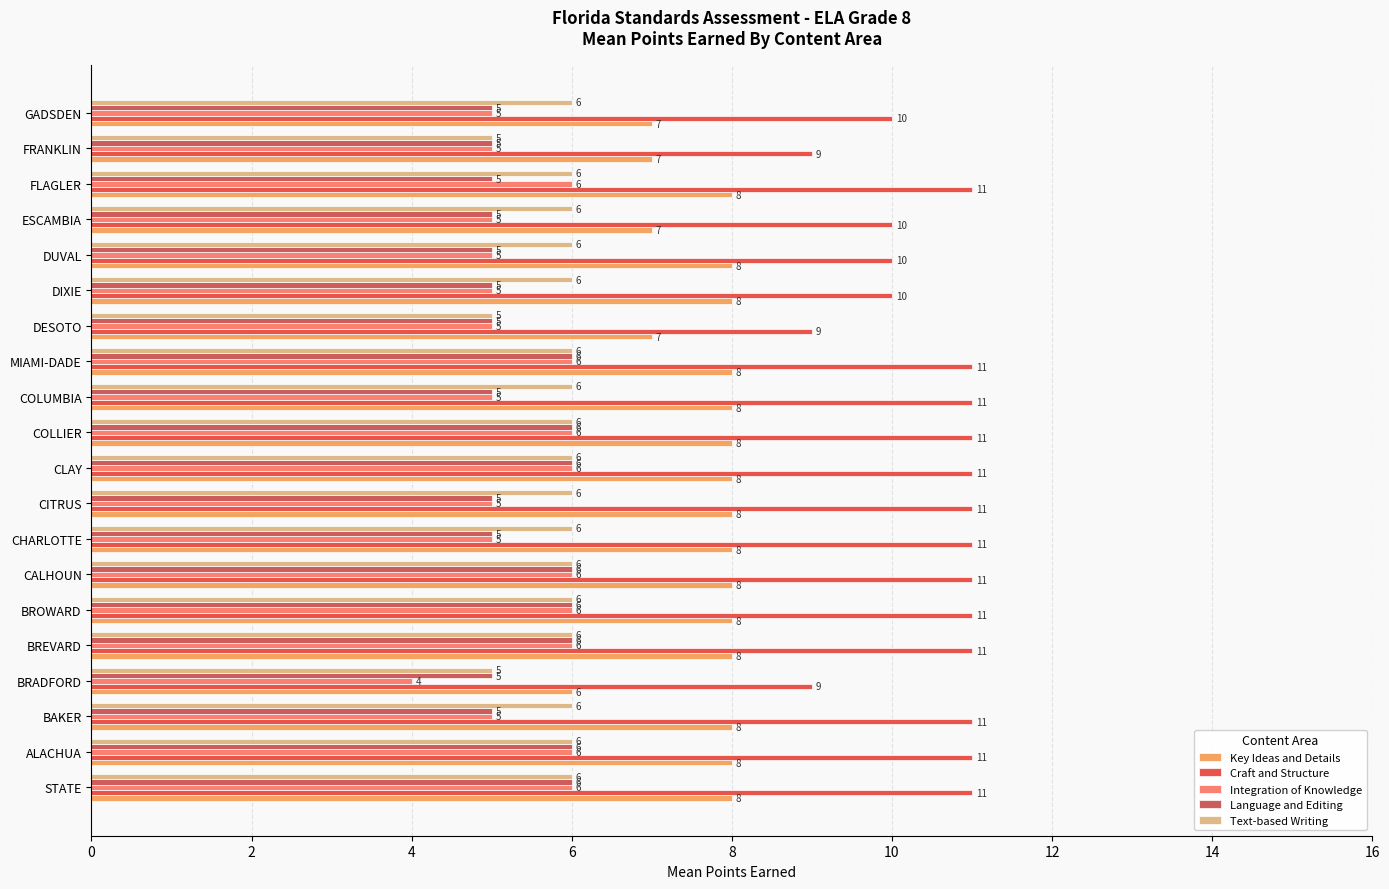

Which series has the widest spread of values?

Key Ideas and Details